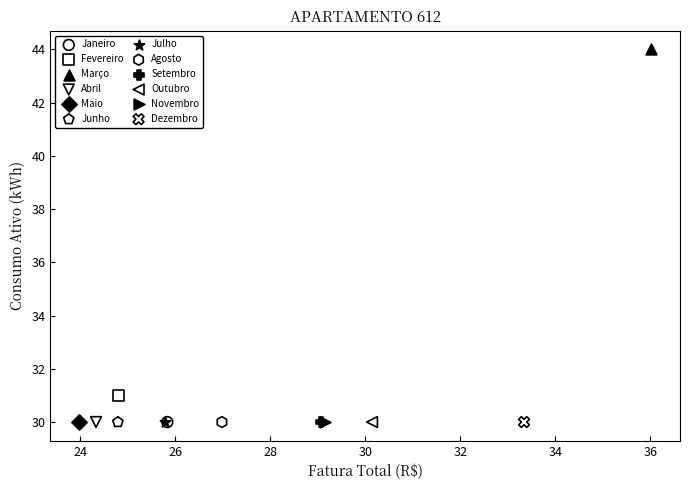

What are all the series names shown in the legend?

Janeiro, Fevereiro, Março, Abril, Maio, Junho, Julho, Agosto, Setembro, Outubro, Novembro, Dezembro